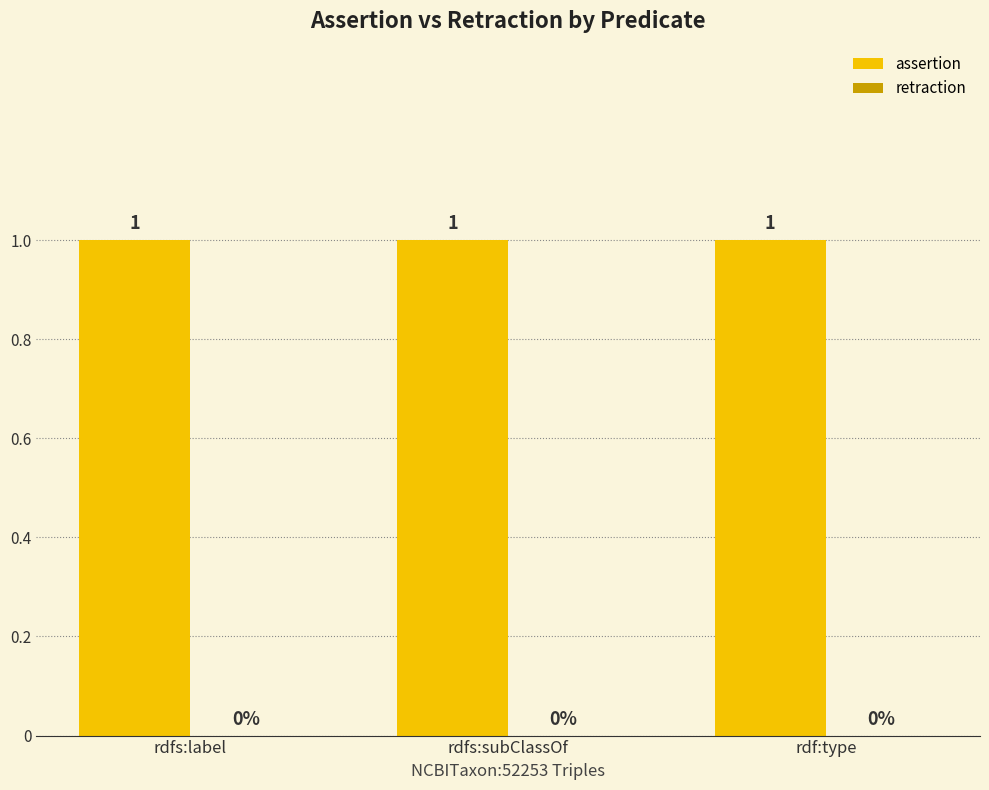

Which series has the largest range (max minus min)?

assertion